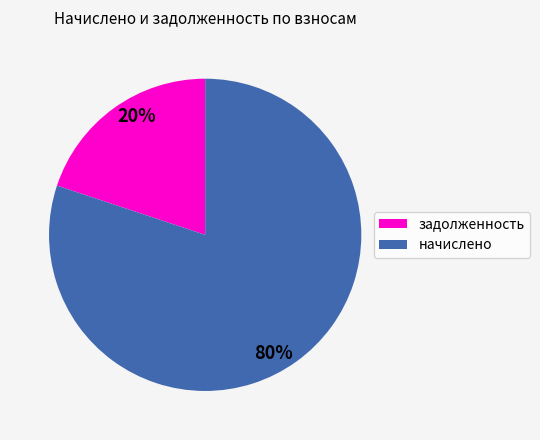

Which slice is the largest?

начислено